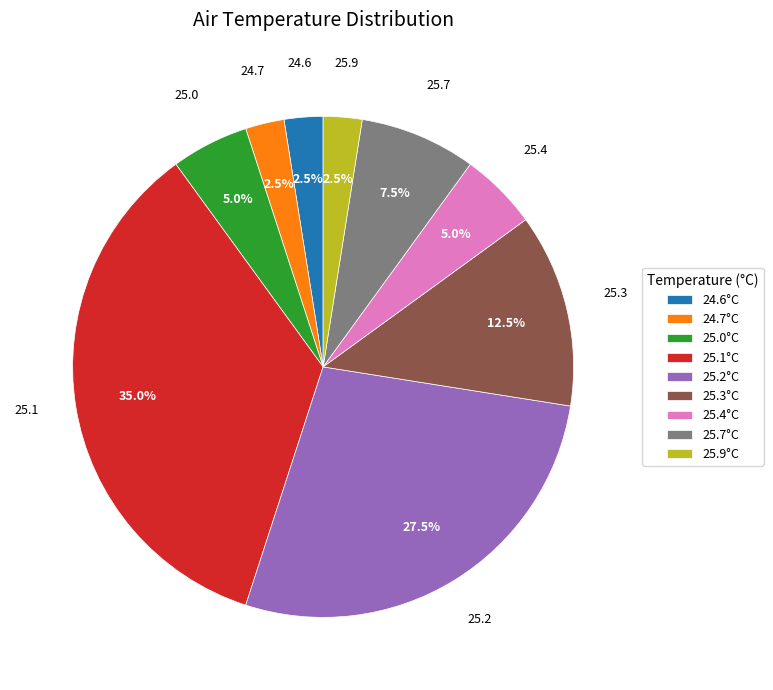

To the nearest percent, what is the average slice percentage?

11%